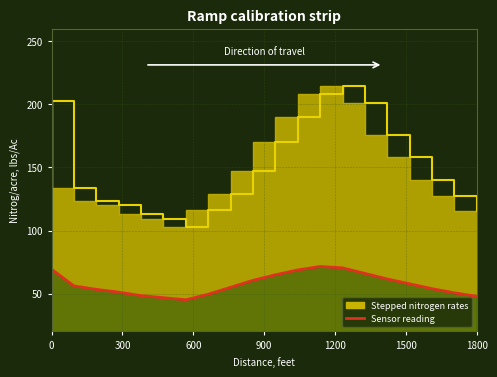

What is the change in value from 18 to 19?

-2.8